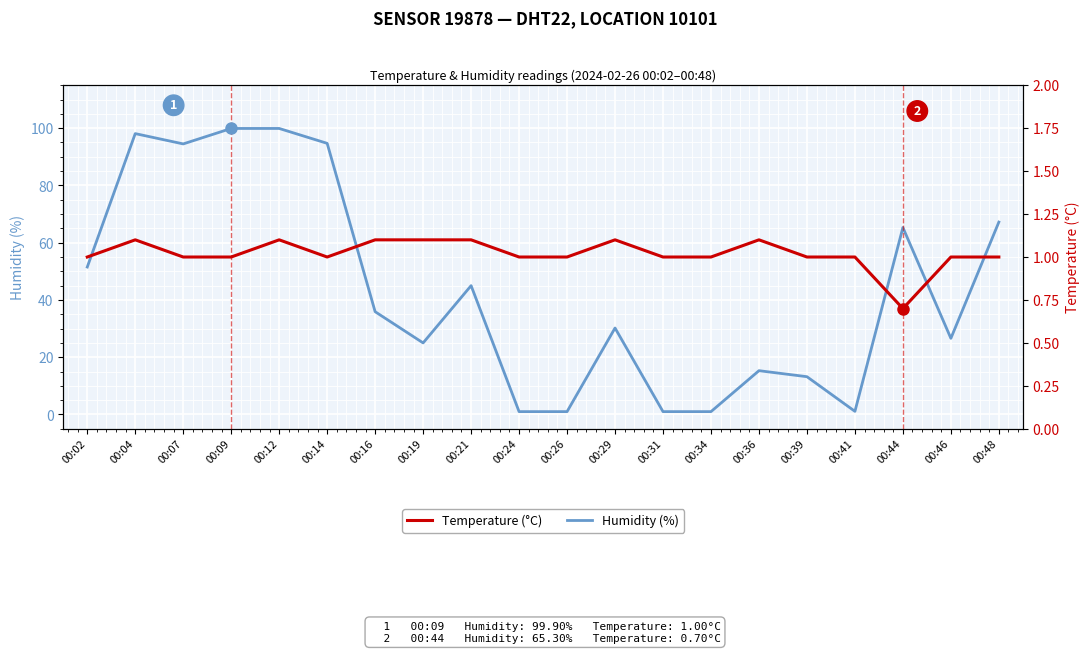

Is this an area chart (filled region under the line)?

No